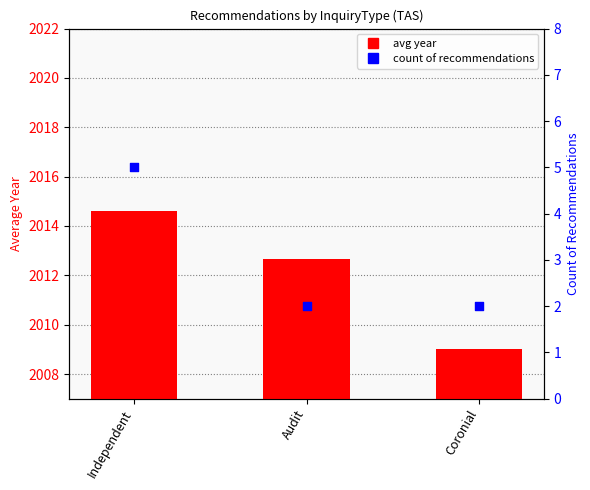

What are all the series names shown in the legend?

avg year, count